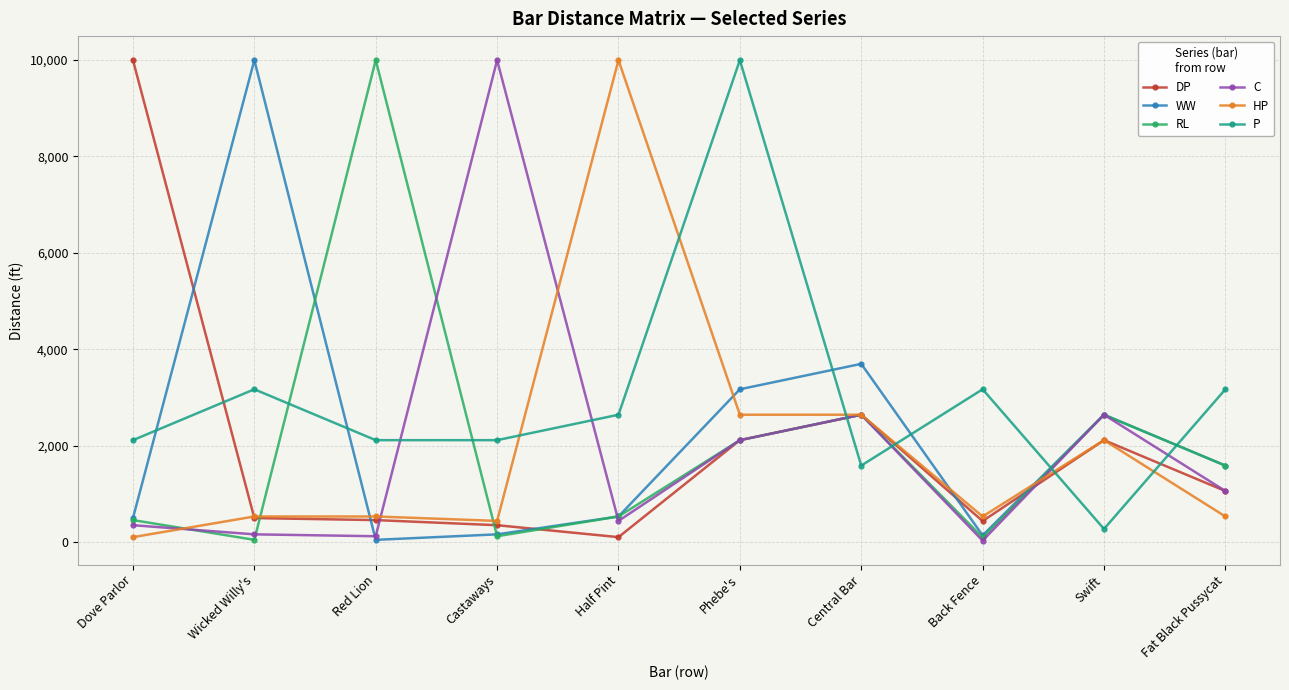

Which series changed the most between Dove Parlor and Central Bar?

DP